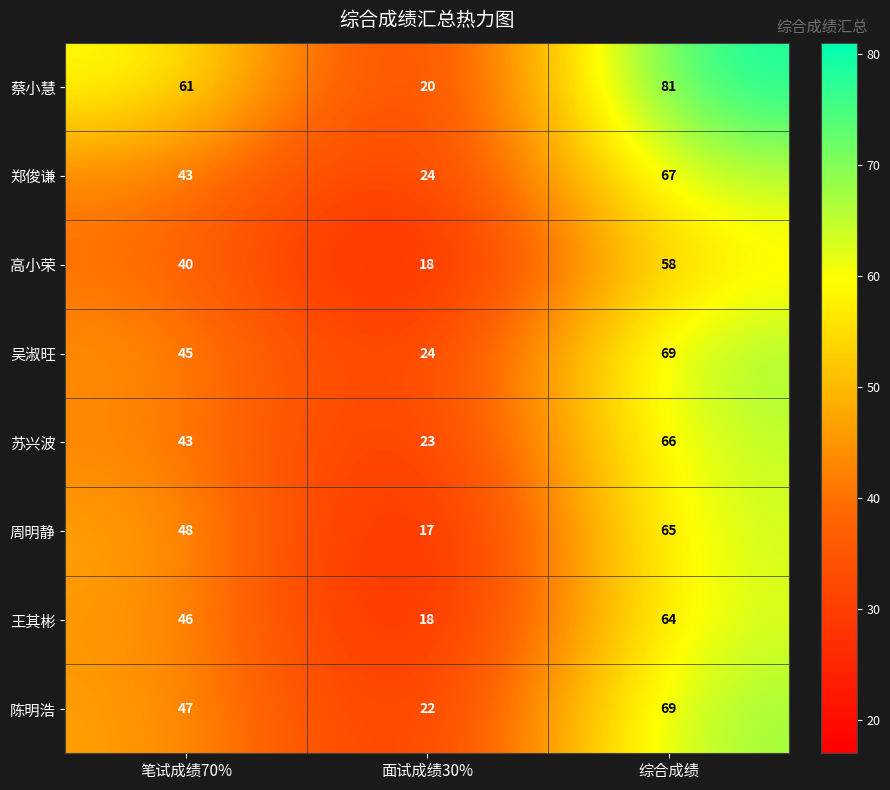

What is the minimum value for 蔡小慧?

20